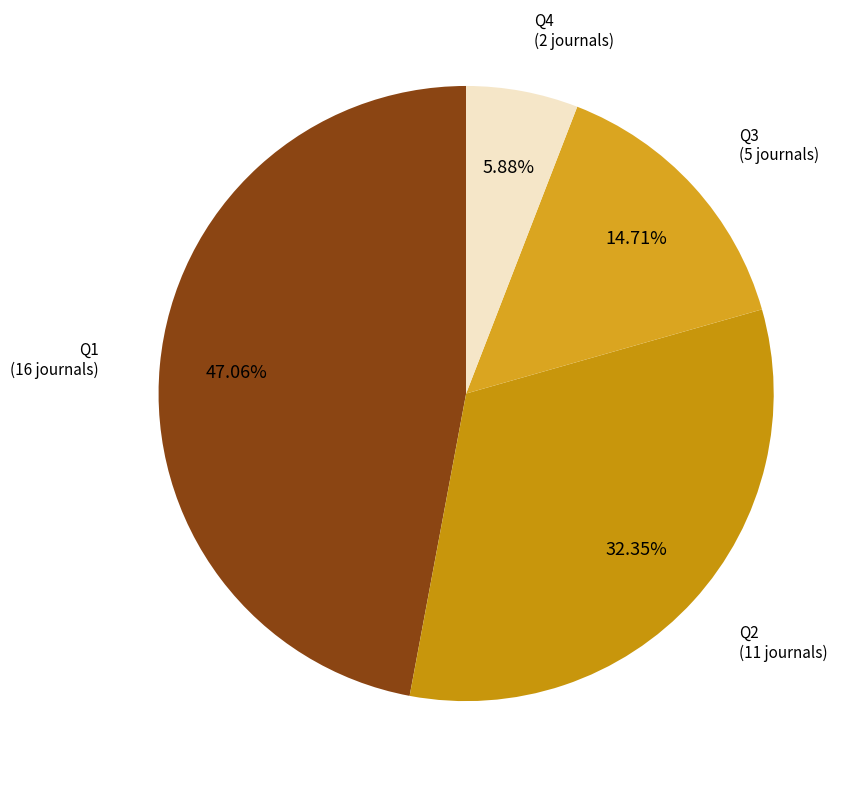

Approximately how many times larger is the value at Q3 compared to Q2?

0.5